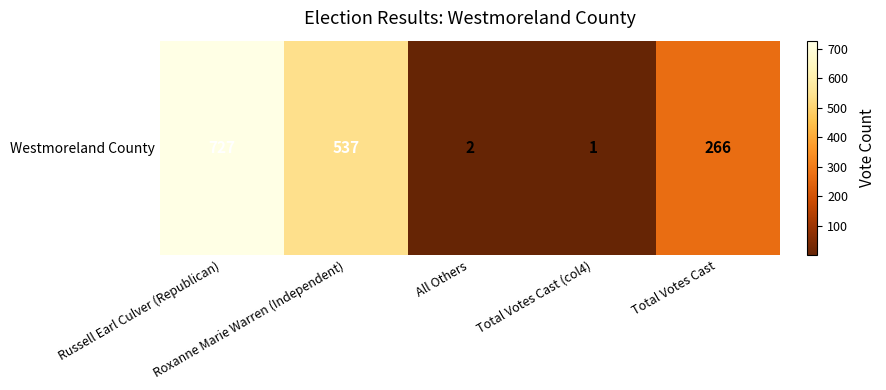

The chart shows a value of 1 at Total Votes Cast (col4). True or false?

True